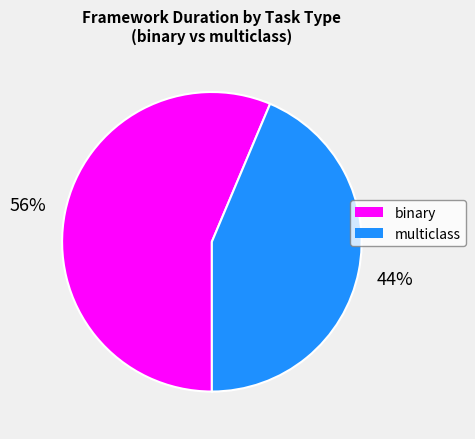

Which category has the smallest portion of the pie?

multiclass